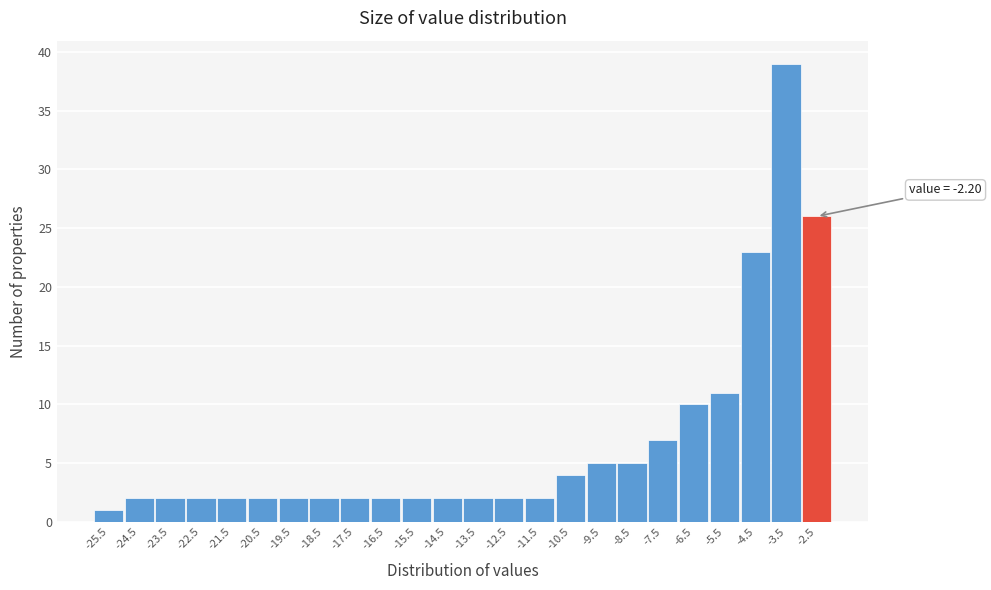

Reading left to right, what are all the values shown in this chart?

1	2	2	2	2	2	2	2	2	2	2	2	2	2	2	4	5	5	7	10	11	23	39	26